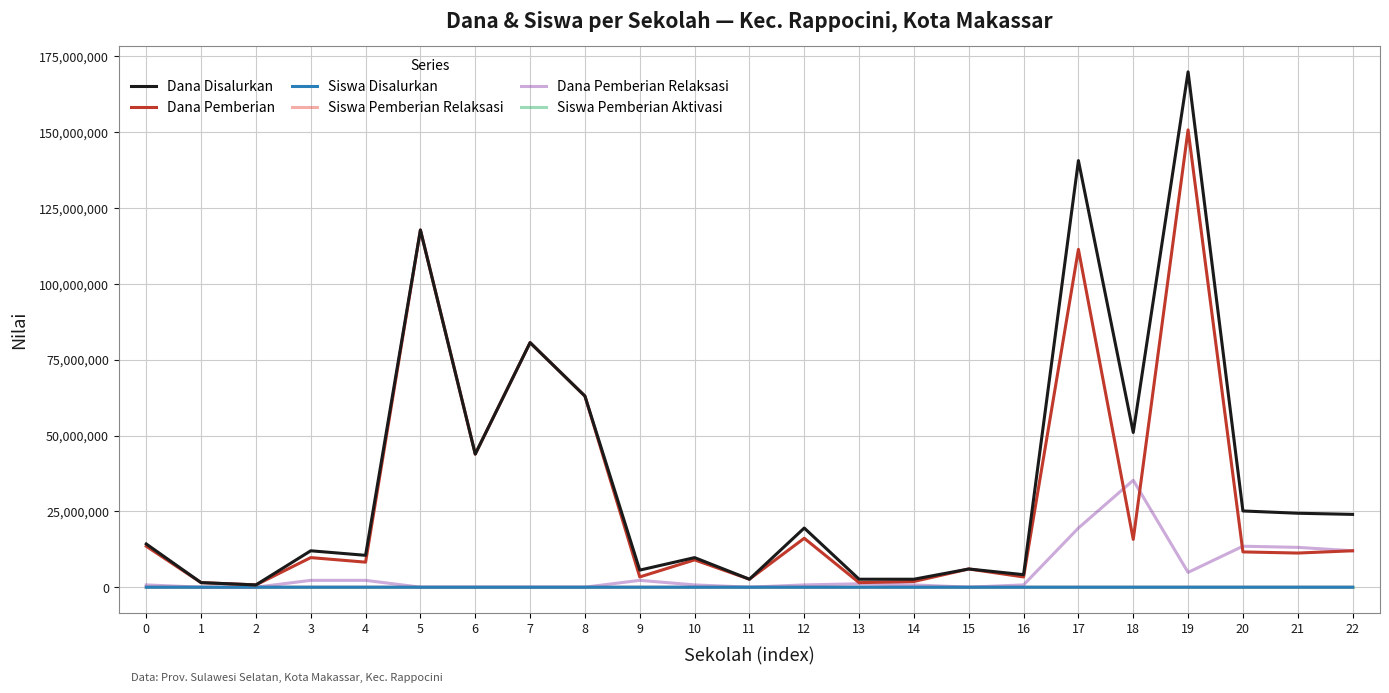

The value of Siswa Pemberian Aktivasi at 9 is 0. True or false?

True